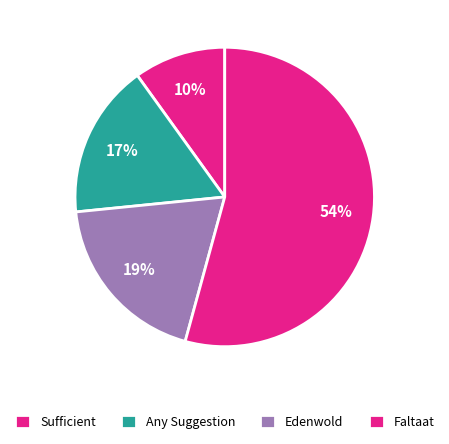

Which category has the biggest portion of the pie?

Faltaat